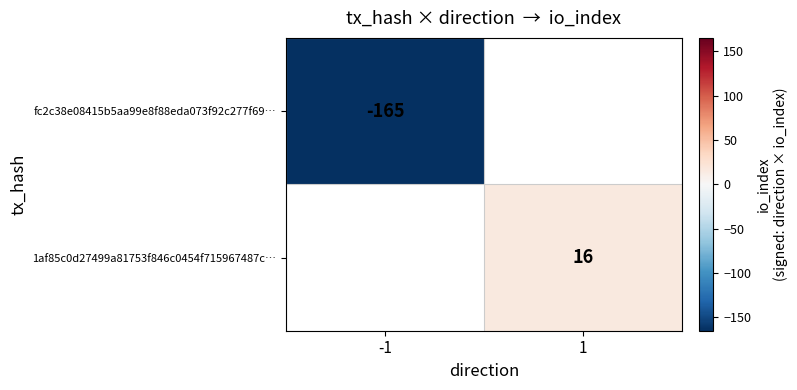

Between -1 and 1, which is larger?

1